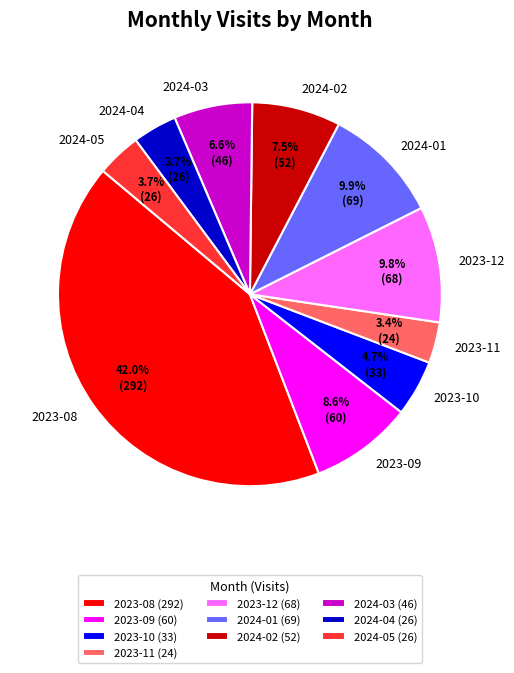

Is 2023-12 the majority of the pie?

No